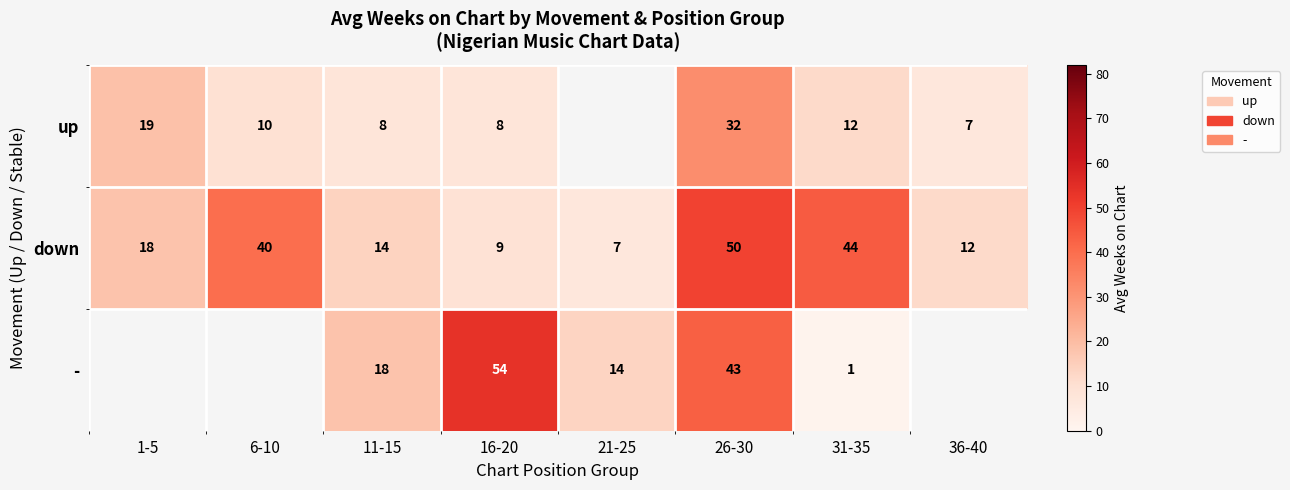

Is the value of - at 26-30 greater than the value of up at 1-5?

Yes